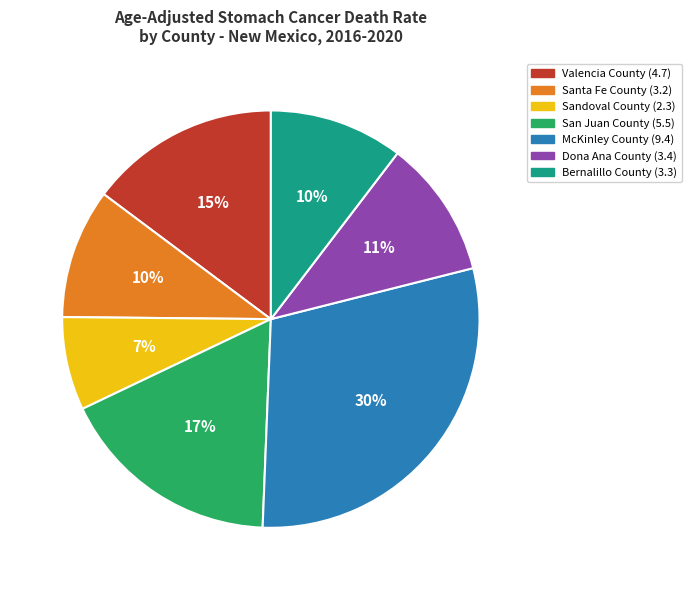

Do McKinley County and San Juan County together represent more than half of the pie?

No